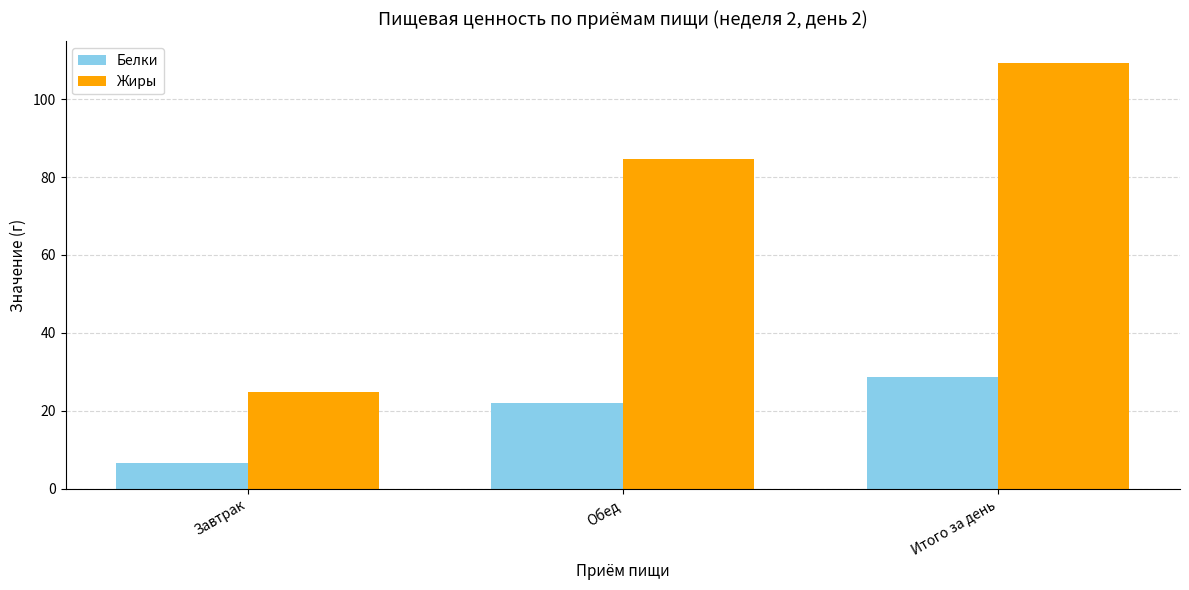

Which series has the largest total across all categories?

Жиры